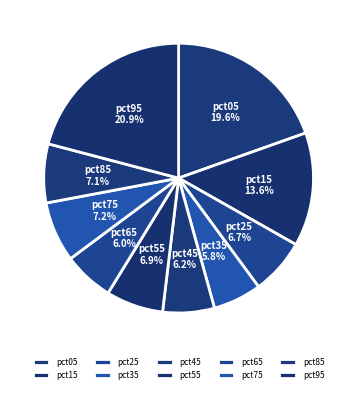

What is the largest slice in the pie chart?

pct95